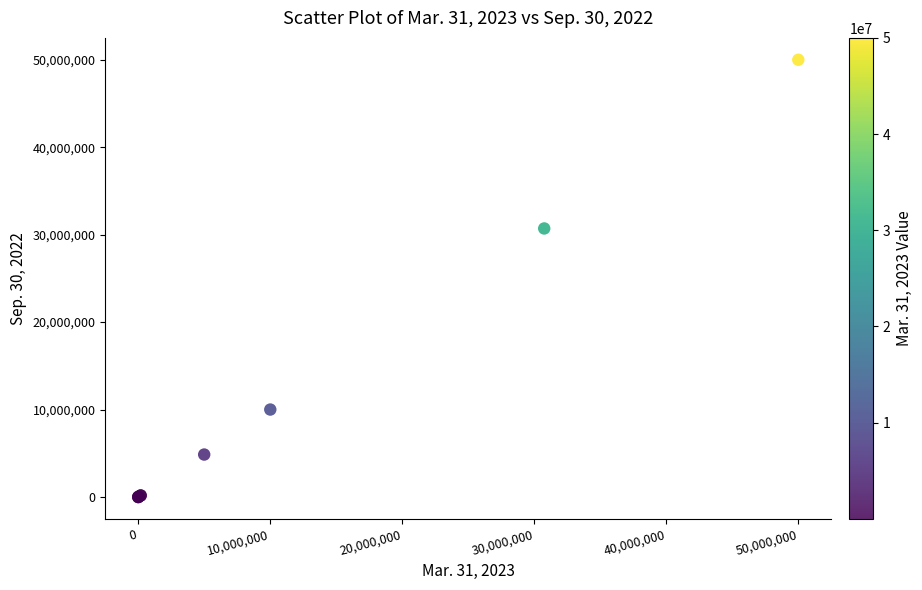

What Y value in the scatter plot is closest to 25000000?

30707748.0